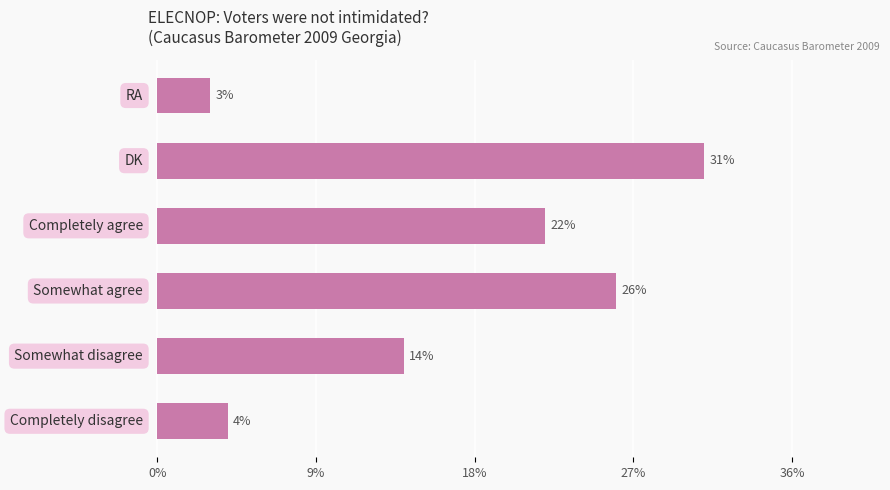

Reading top to bottom, list all the values displayed in this chart.

3	31	22	26	14	4